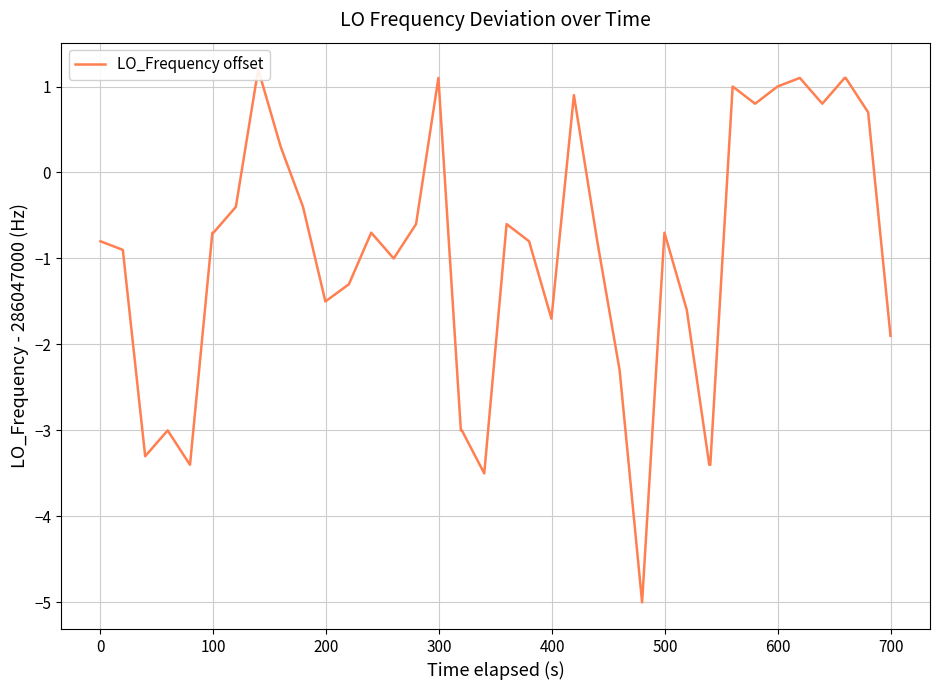

How many lines are shown in the chart?

1